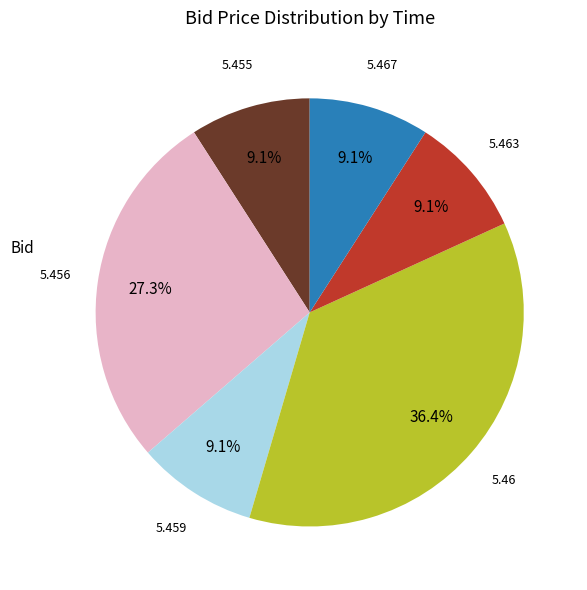

Is there a majority slice in this chart?

No